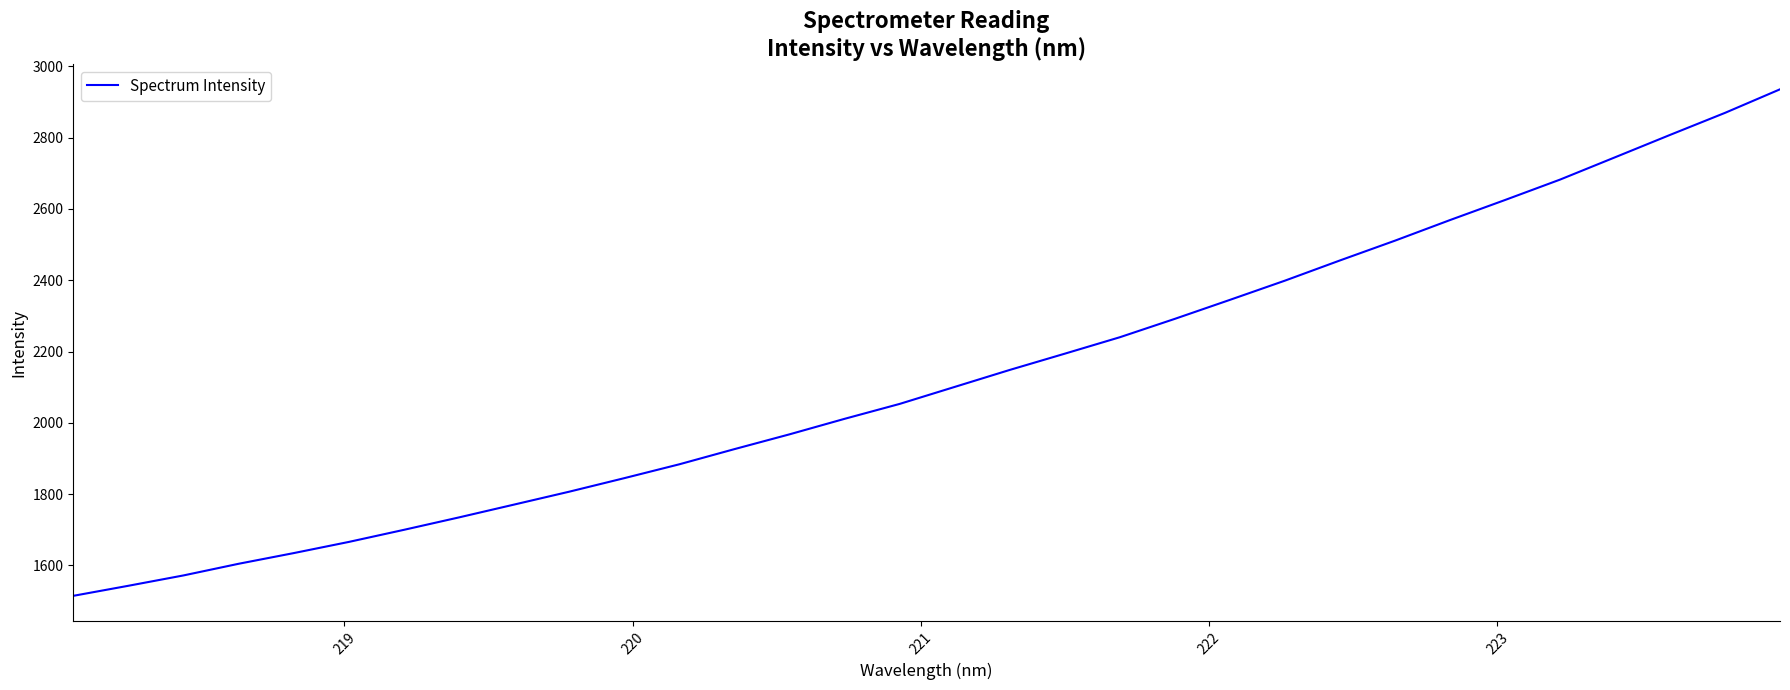

What is the maximum value shown in the chart?

2935.8